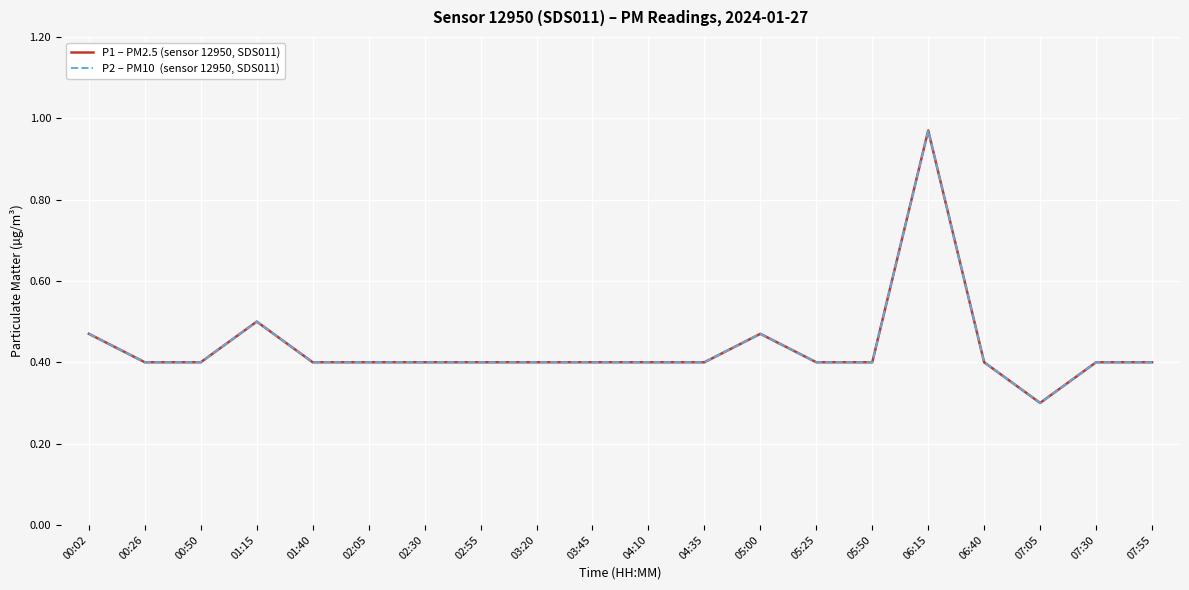

Does the chart have visible grid lines?

Yes